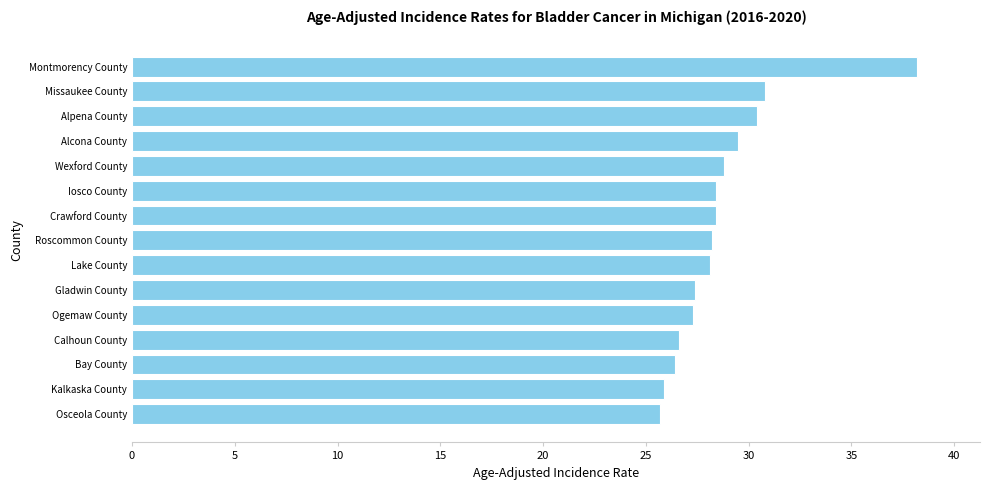

What is the maximum value shown in the chart?

38.2